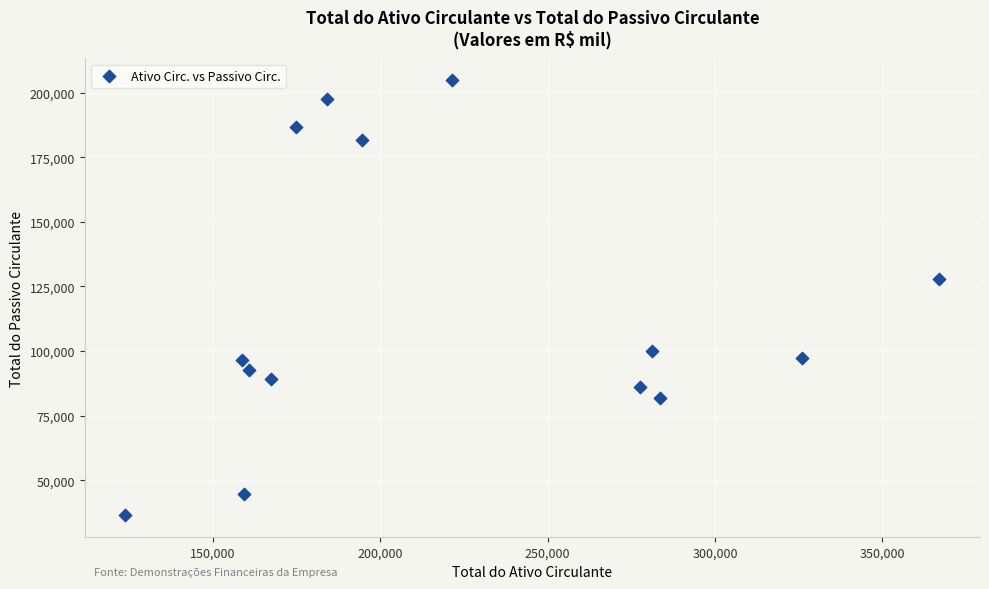

What is the range of Y values (max minus min)?

168324